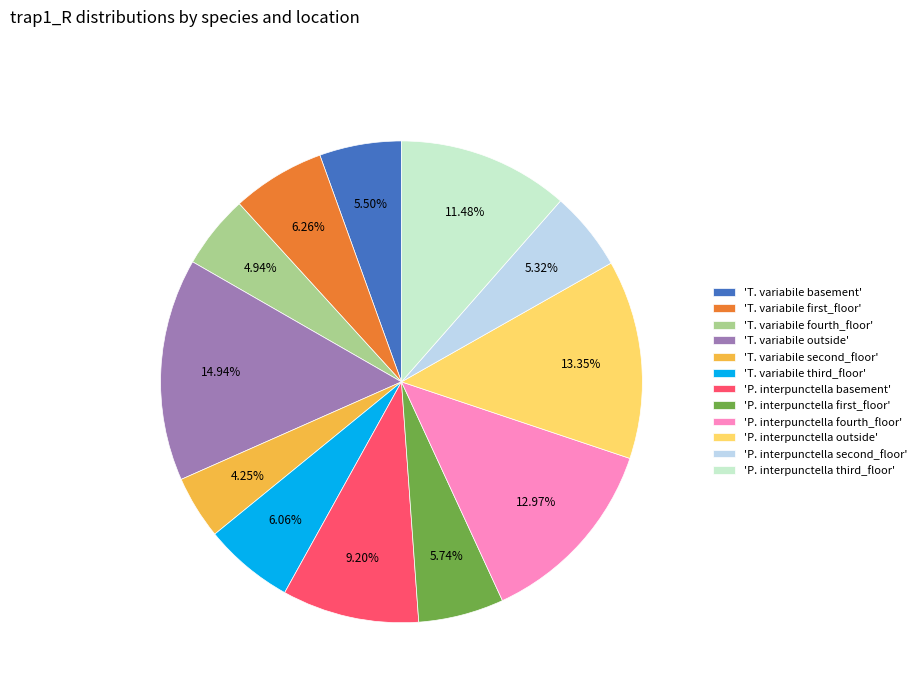

Between 'P. interpunctella first_floor' and 'P. interpunctella outside', which is larger?

'P. interpunctella outside'